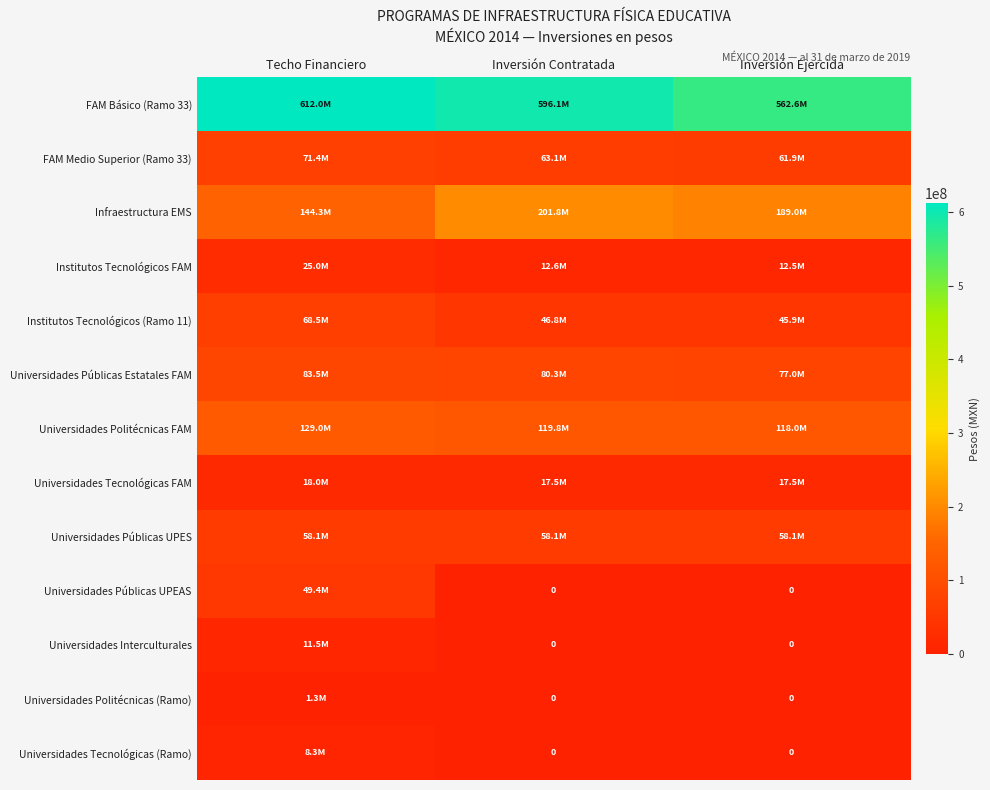

True or false: Universidades Tecnológicas (Ramo) has a value of 14700652.5 at Techo Financiero.

False